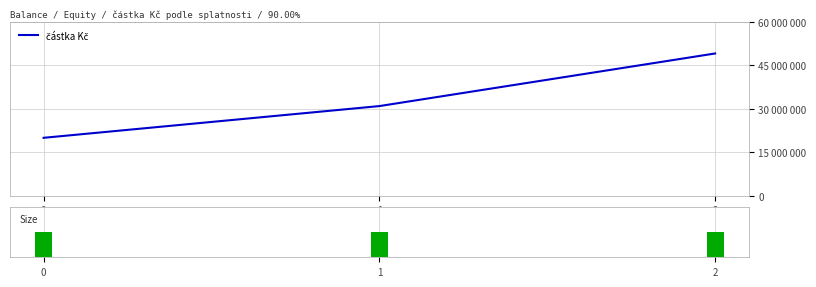

List the labels in order of value, largest first.

2, 1, 0